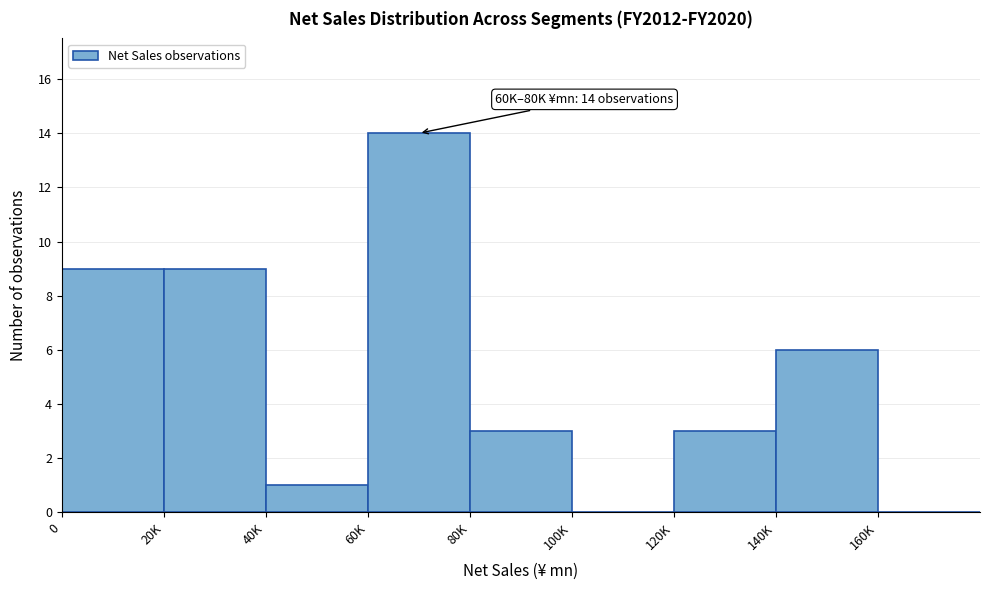

Reading left to right, what are all the values shown in this chart?

0=9	20K=9	40K=1	60K=14	80K=3	100K=0	120K=3	140K=6	160K=0